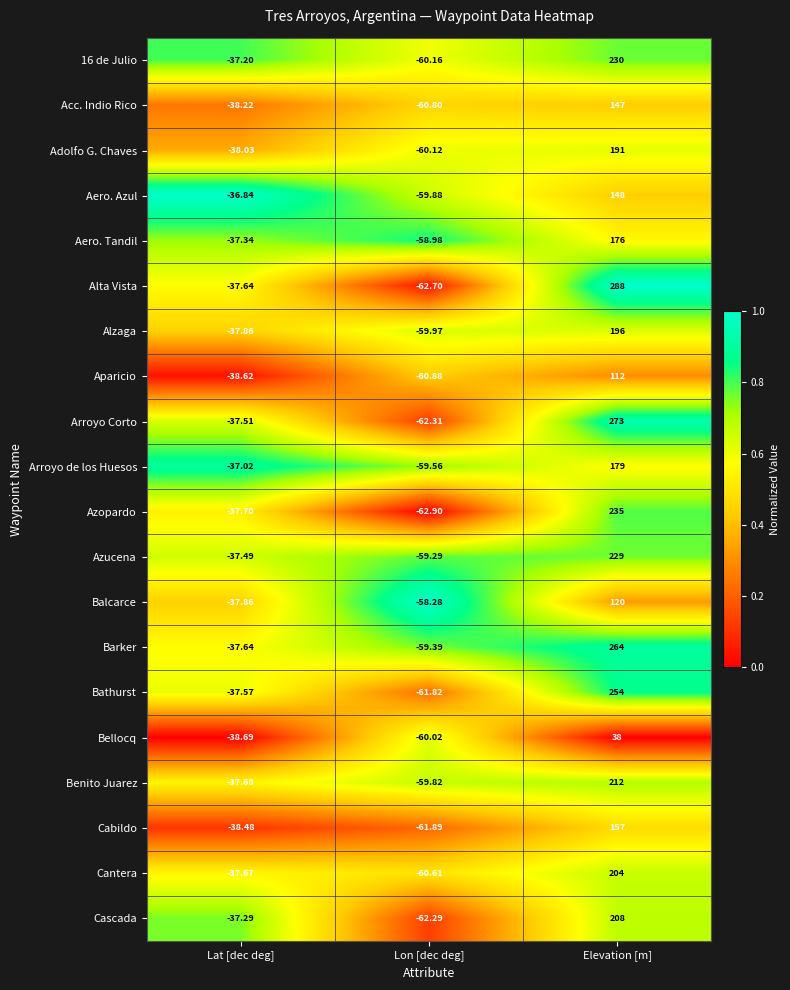

Which category has the highest value in the Adolfo G. Chaves series?

Elevation [m]